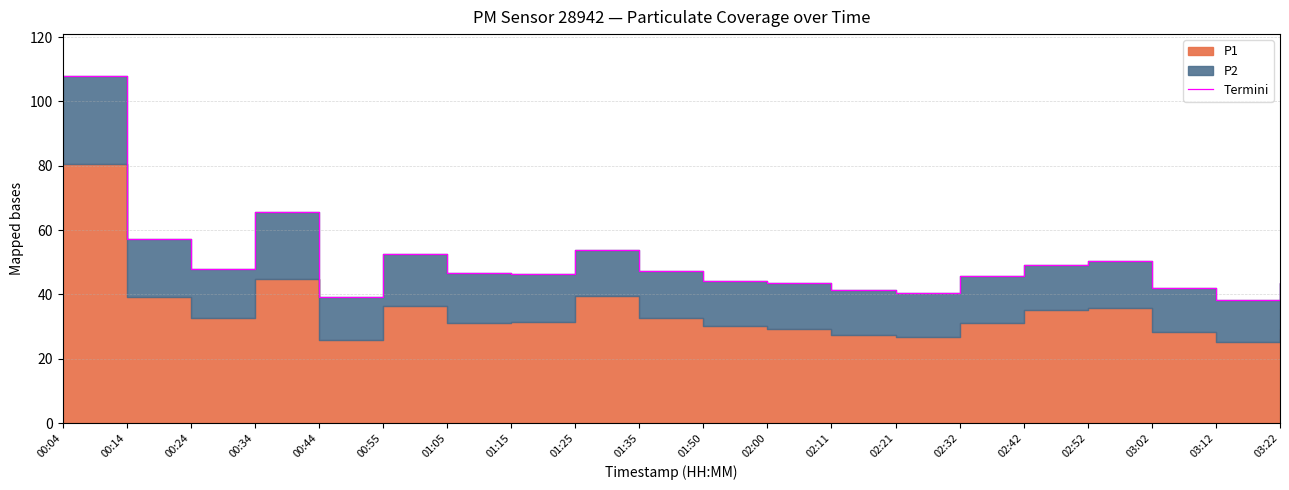

Reading left to right, extract all data points from this chart.

108.0	57.2	47.8	65.7	39.2	52.6	46.7	46.2	53.7	47.2	44.2	43.6	41.5	40.6	45.8	49.1	50.5	42.0	38.1	43.5